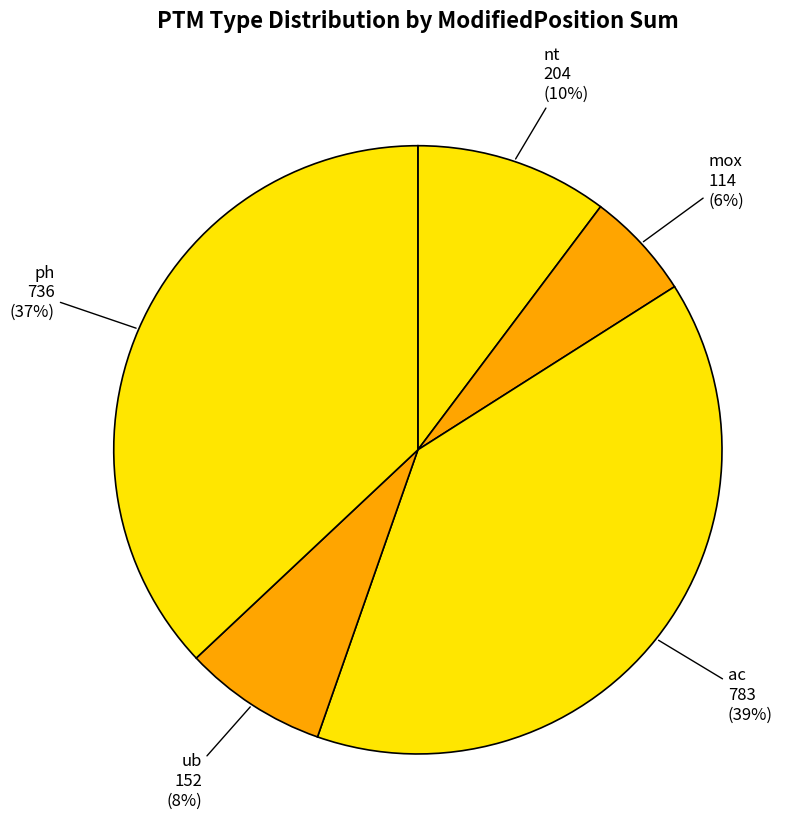

Is there a majority slice in this chart?

No